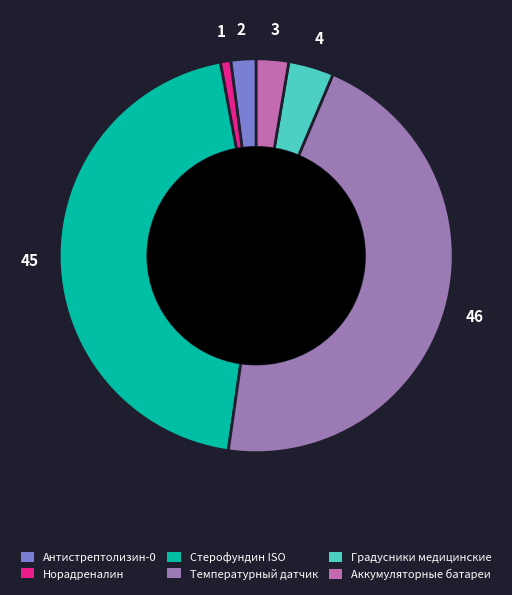

What is the ratio of the value at Антистрептолизин-0 to the value at Аккумуляторные батареи?

0.8